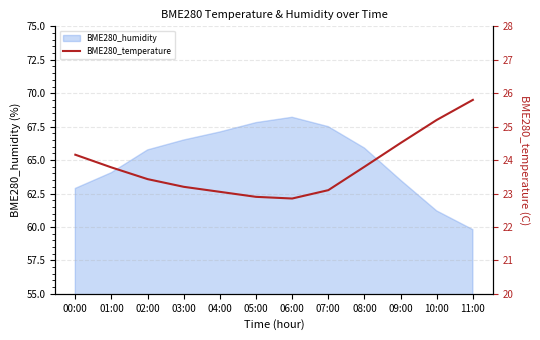

The chart shows a value of 25.8 at 11:00. True or false?

True